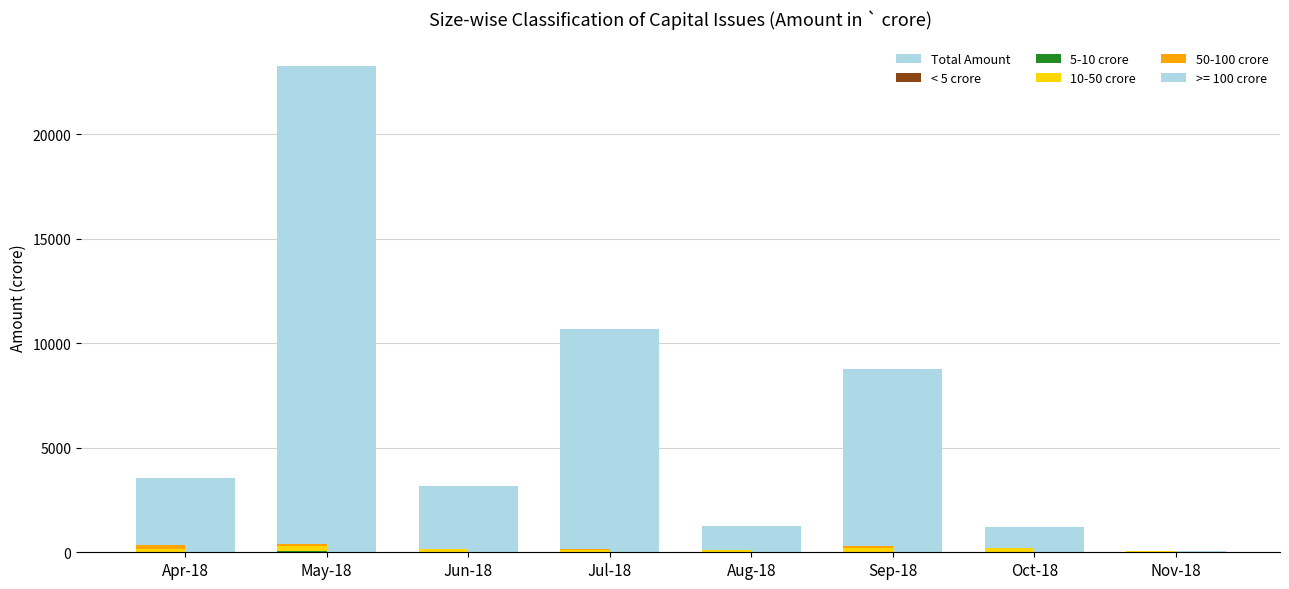

Reading left to right, extract all data points from this chart.

Total Amount: Apr-18=3555.3	May-18=23273.2	Jun-18=3151.7	Jul-18=10686.0	Aug-18=1257.4	Sep-18=8762.2	Oct-18=1232.2	Nov-18=55.5
< 5 crore: Apr-18=11.9	May-18=4.4	Jun-18=0.0	Jul-18=4.5	Aug-18=6.1	Sep-18=10.7	Oct-18=12.8	Nov-18=4.2
5-10 crore: Apr-18=24.2	May-18=64.7	Jun-18=14.2	Jul-18=22.5	Aug-18=15.7	Sep-18=14.3	Oct-18=13.5	Nov-18=6.5
10-50 crore: Apr-18=120.4	May-18=233.9	Jun-18=121.4	Jul-18=66.5	Aug-18=104.4	Sep-18=169.2	Oct-18=155.6	Nov-18=44.8
50-100 crore: Apr-18=184.5	May-18=77.9	Jun-18=0.0	Jul-18=60.0	Aug-18=0.0	Sep-18=115.1	Oct-18=0.0	Nov-18=0.0